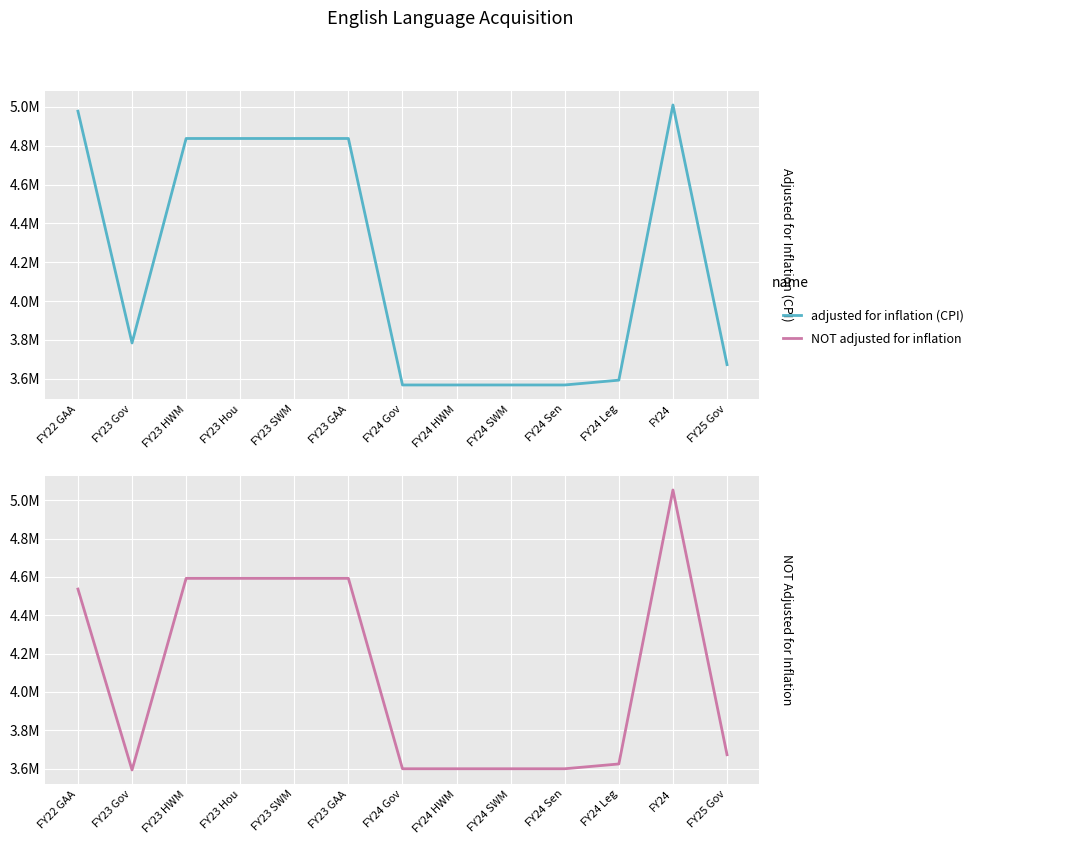

What is the sum of all NOT adjusted for inflation values?

53247001